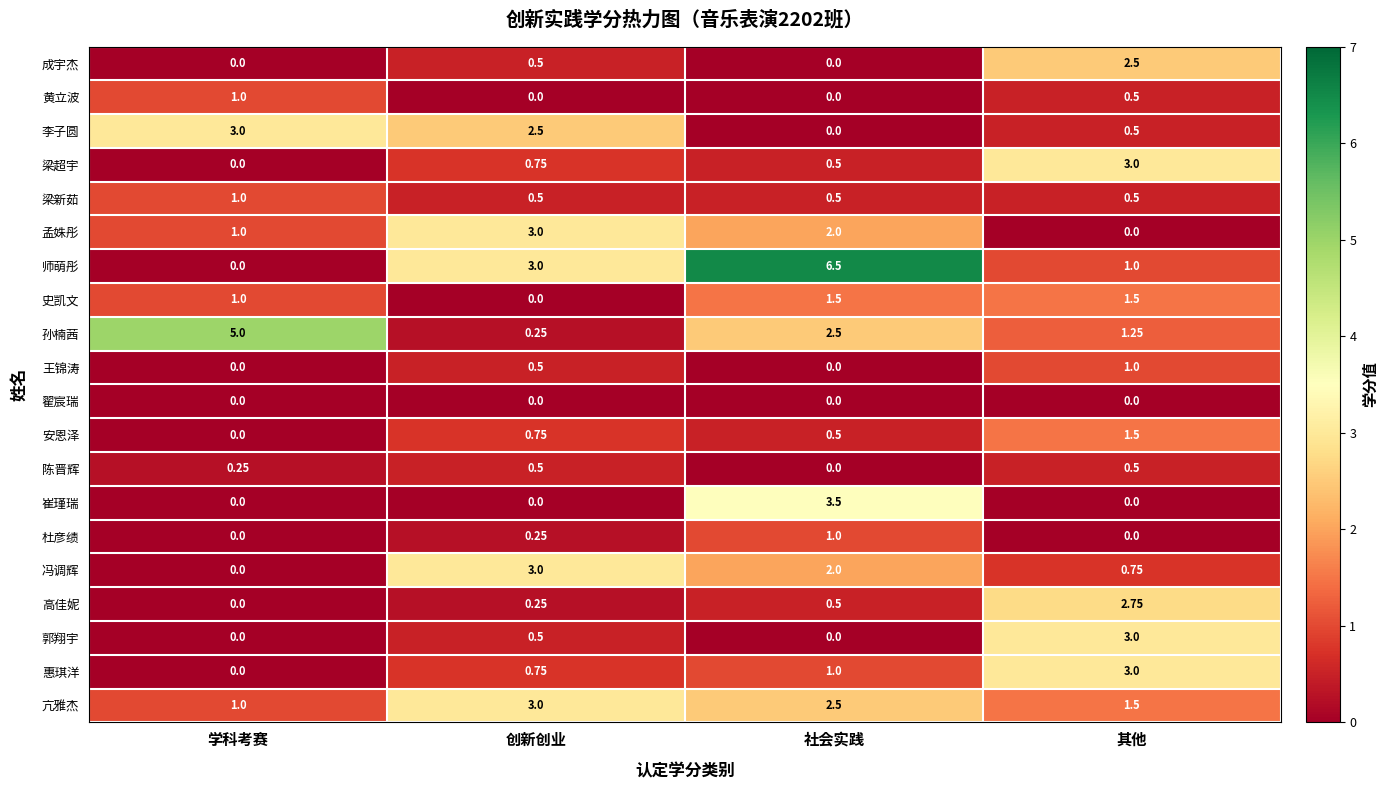

Which category has the highest value across all series?

社会实践